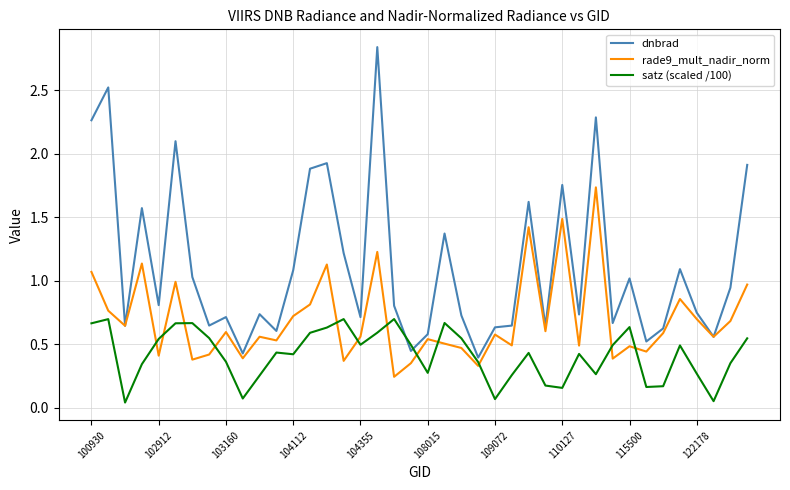

Which series has the largest range (max minus min)?

dnbrad